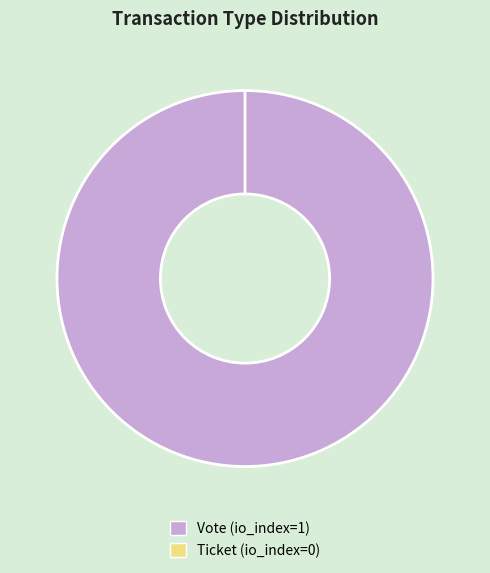

Is it true that Vote (io_index=1) is 100% of the pie?

True